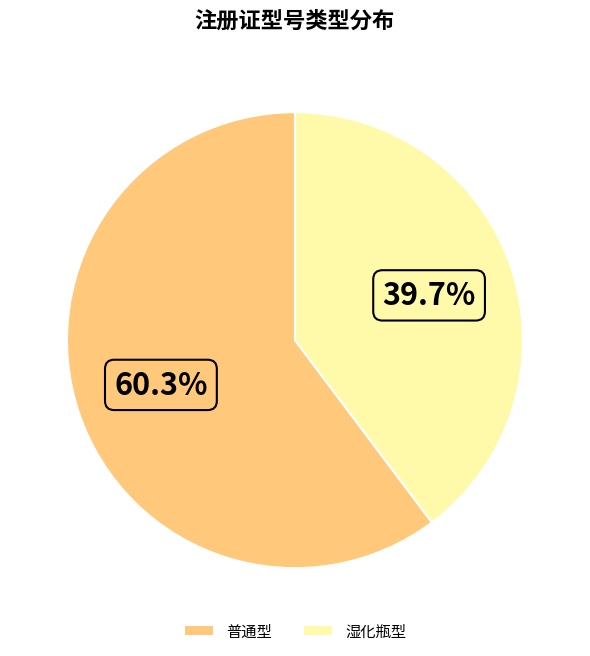

Combined, do 湿化瓶型 and 普通型 account for over 50%?

Yes